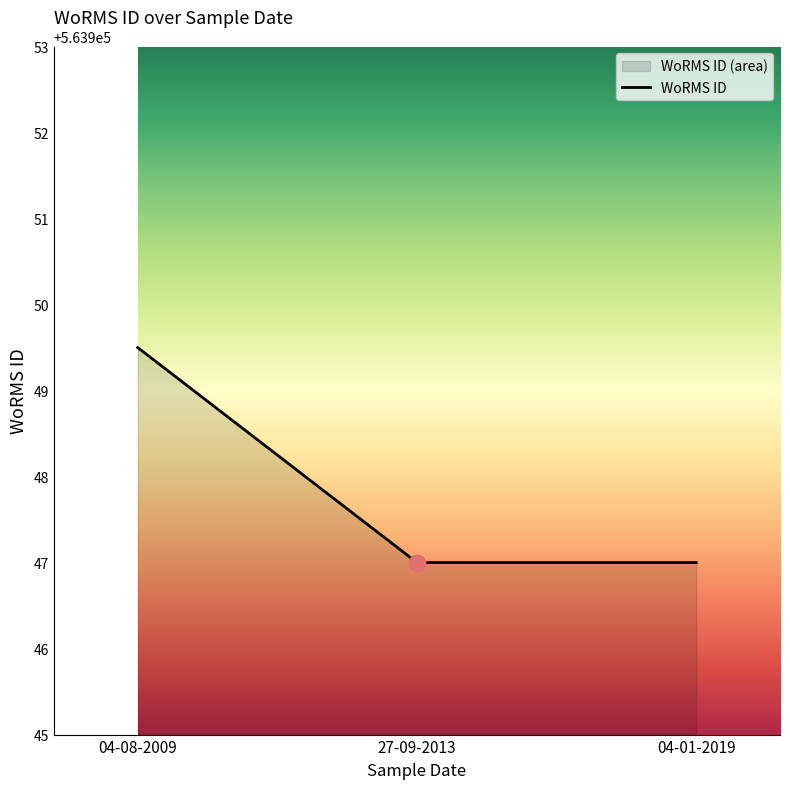

How many data points are above 563947?

1